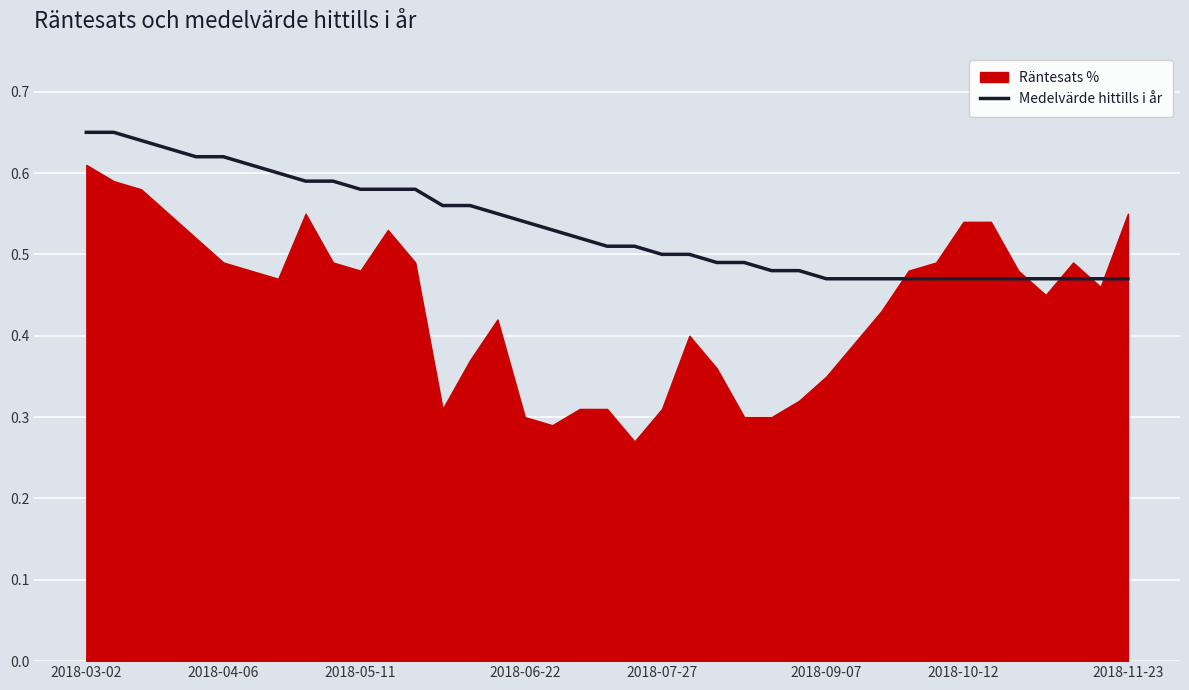

At which category does the chart reach its peak across all series?

2018-03-02